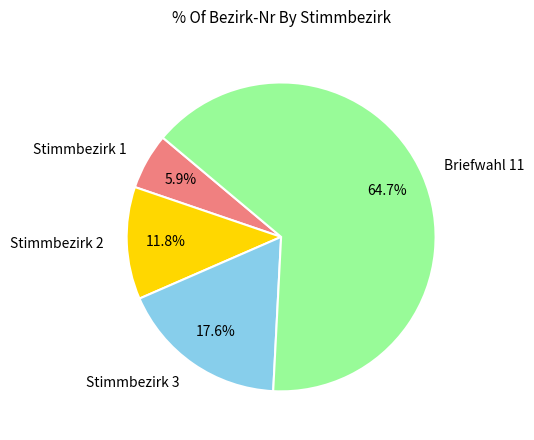

To the nearest percent, what is the difference between the largest and smallest slice percentages?

59%